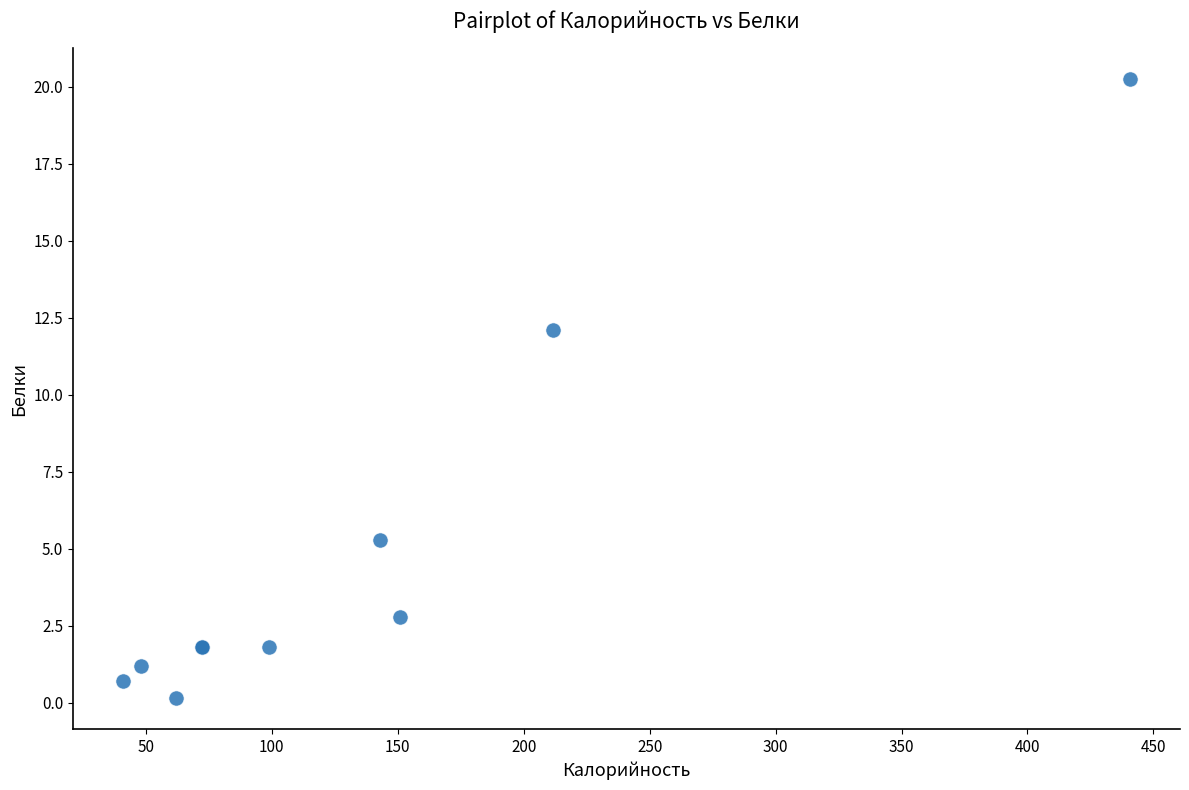

What Y value in the scatter plot is closest to 10?

12.1